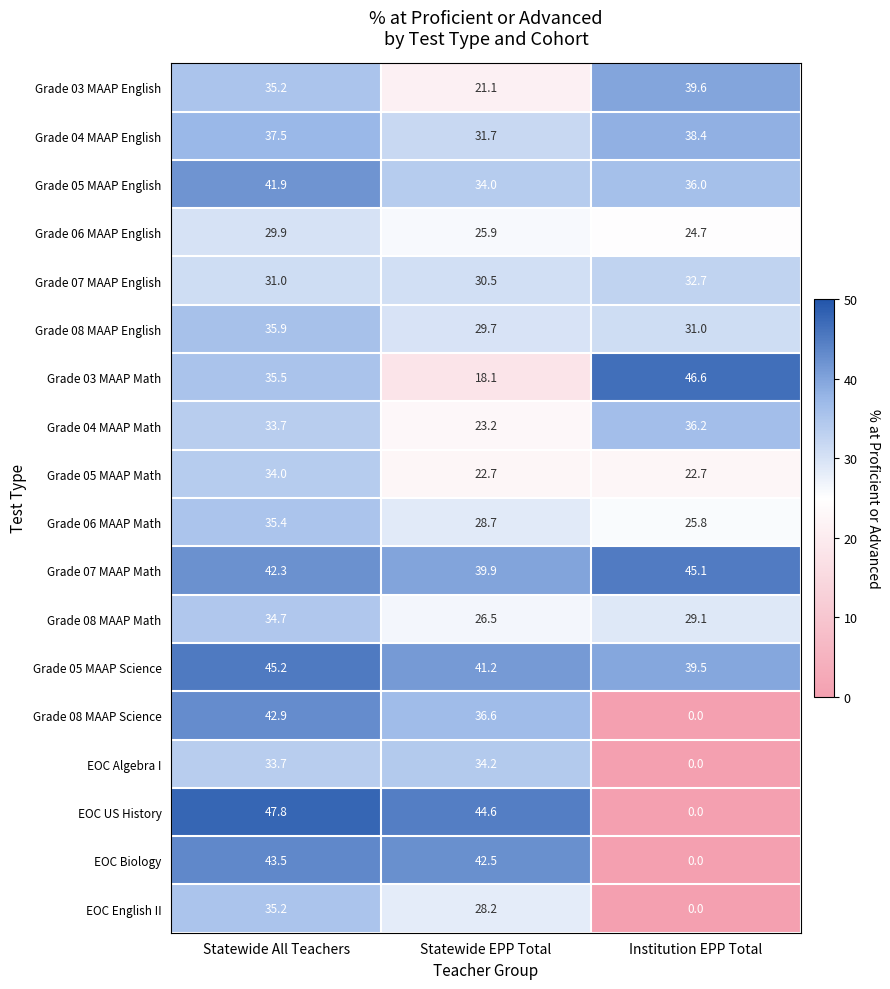

Rank the series by their maximum value, from lowest to highest.

Grade 06 MAAP English, Grade 07 MAAP English, Grade 05 MAAP Math, EOC Algebra I, Grade 08 MAAP Math, EOC English II, Grade 06 MAAP Math, Grade 08 MAAP English, Grade 04 MAAP Math, Grade 04 MAAP English, Grade 03 MAAP English, Grade 05 MAAP English, Grade 08 MAAP Science, EOC Biology, Grade 07 MAAP Math, Grade 05 MAAP Science, Grade 03 MAAP Math, EOC US History